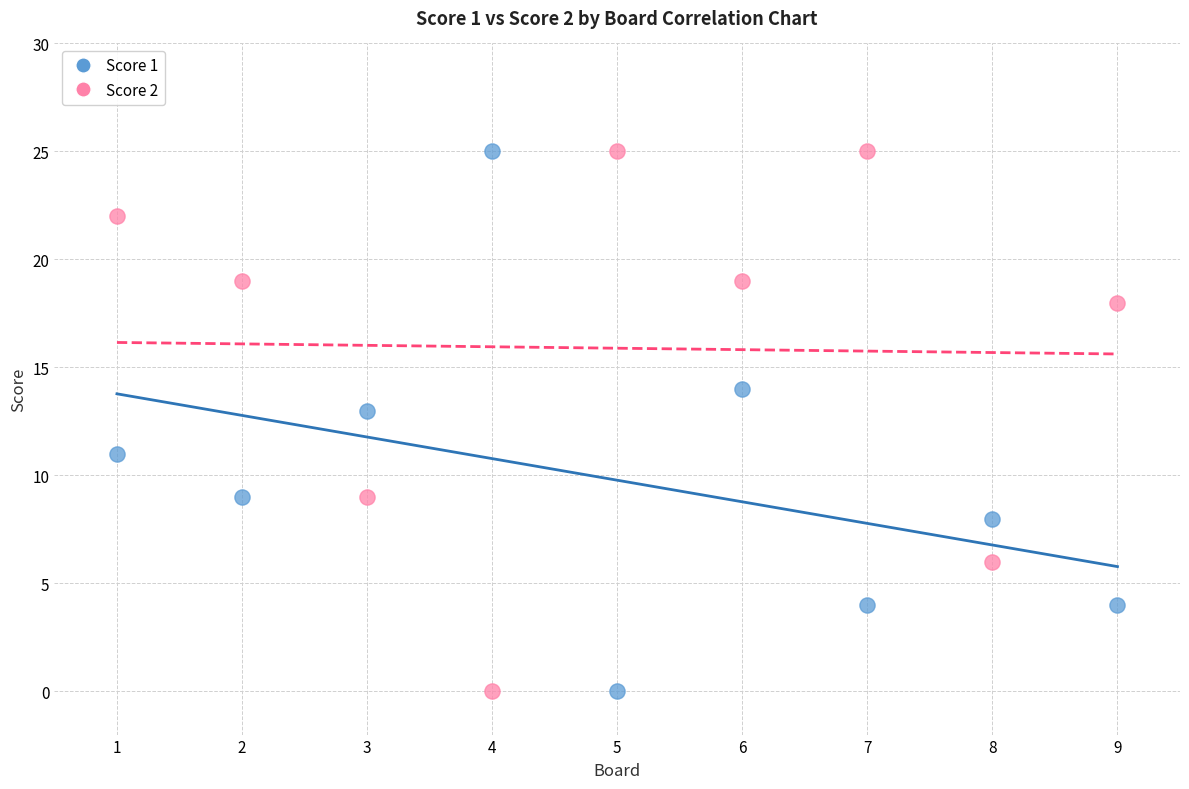

Across all data points, what is the range of X values (max minus min)?

8